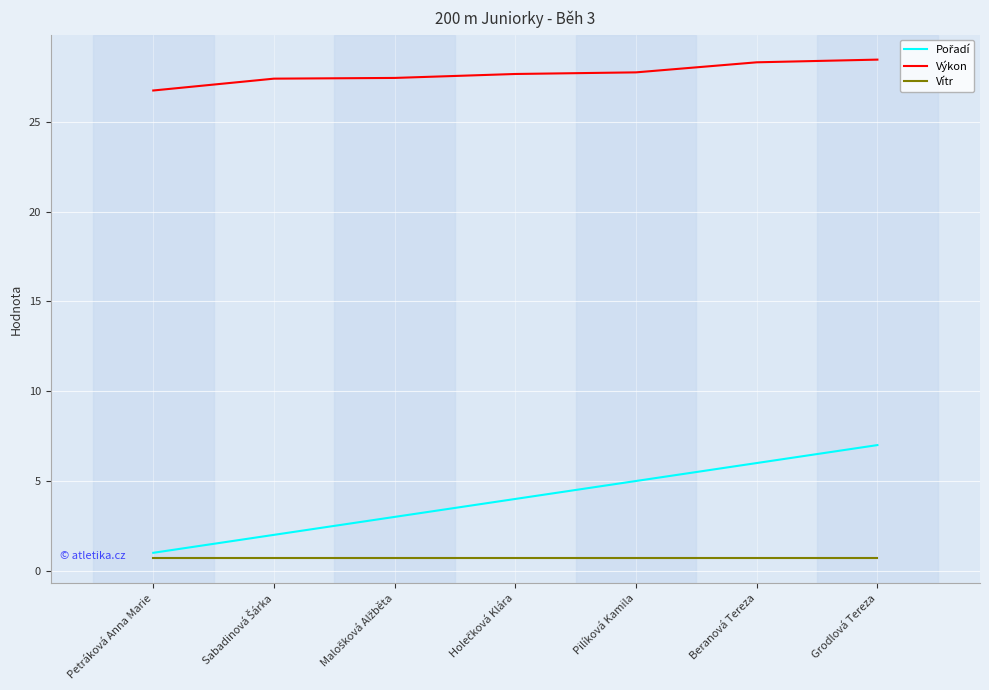

What position from the right is Beranová Tereza?

2